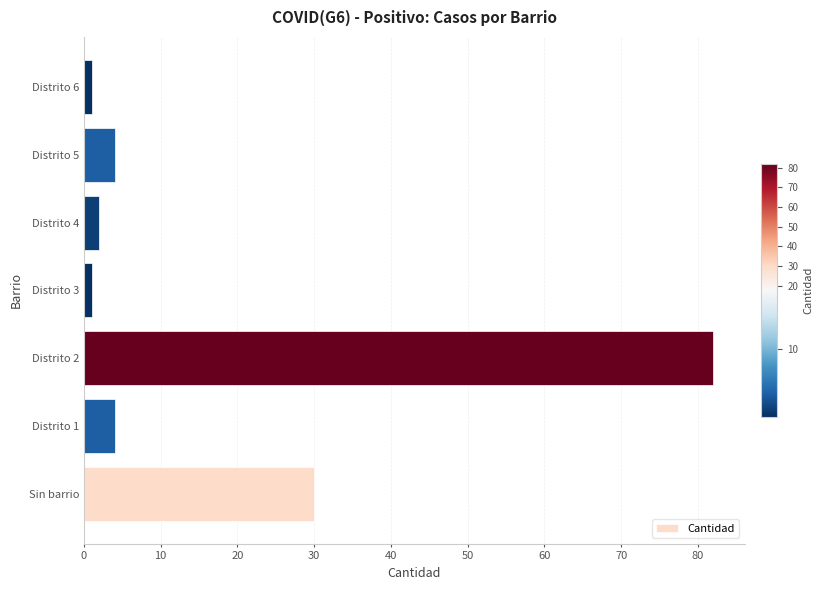

Approximately how many times larger is the value at Sin barrio compared to Distrito 1?

7.5